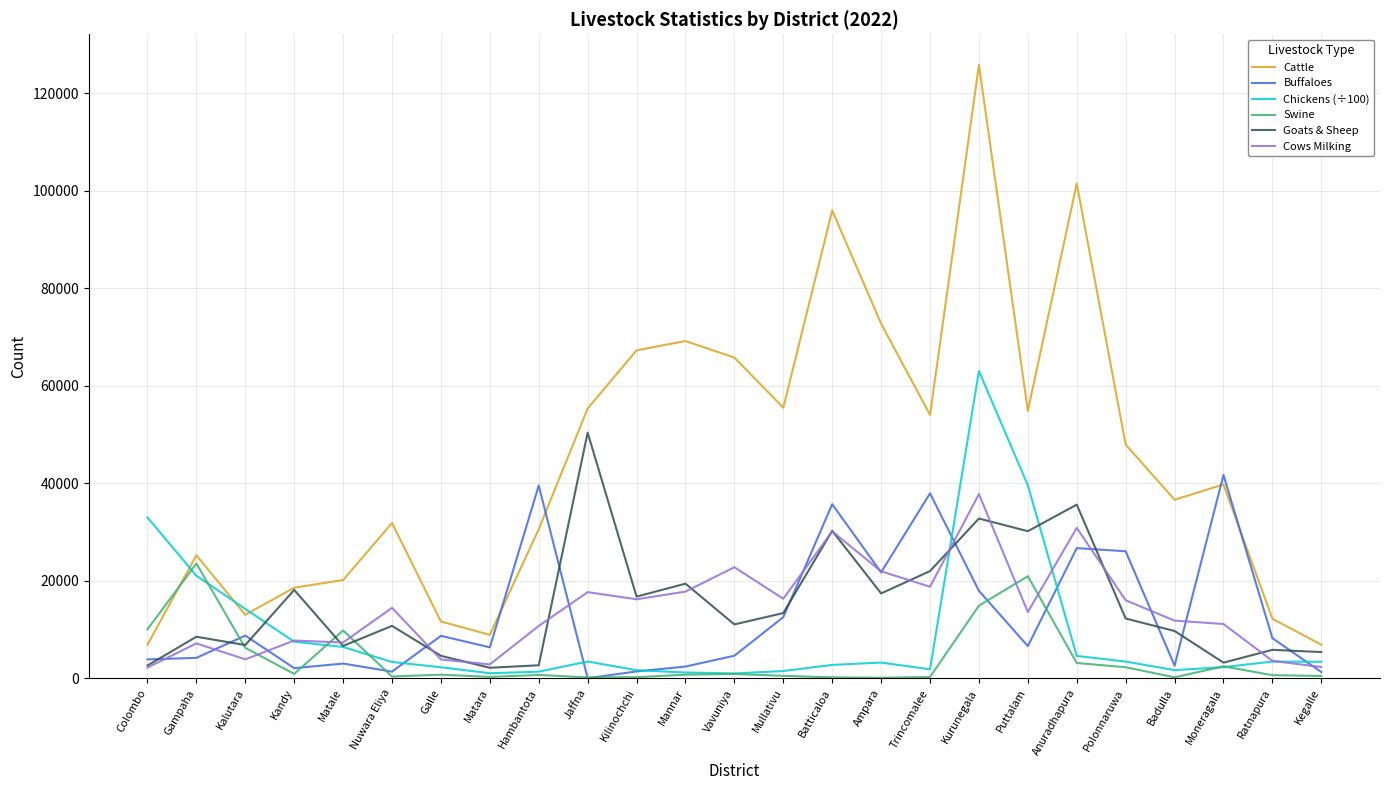

Is the value of Goats & Sheep at Polonnaruwa greater than the value of Cattle at Puttalam?

No